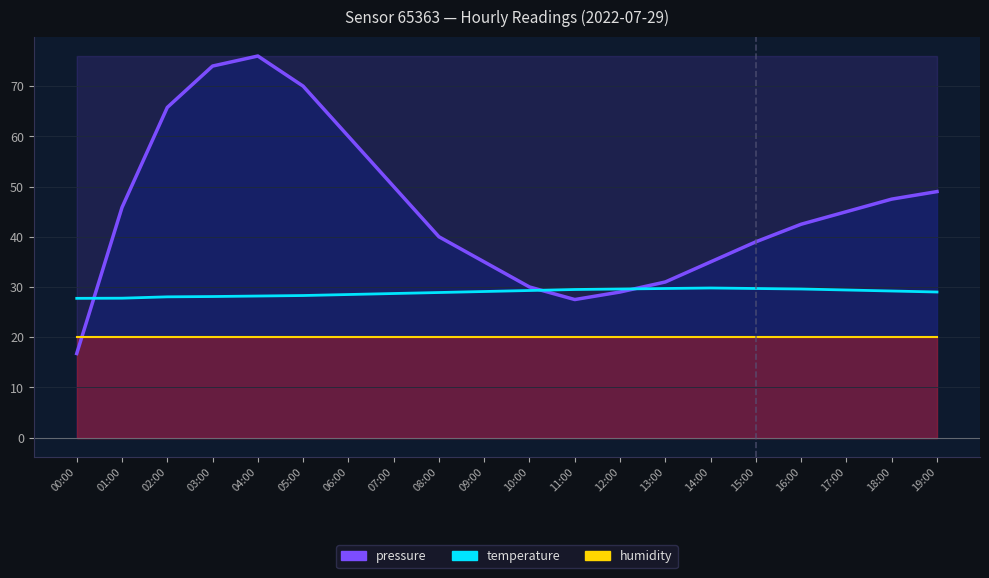

True or false: the data shows 29.6 at 16:00.

True